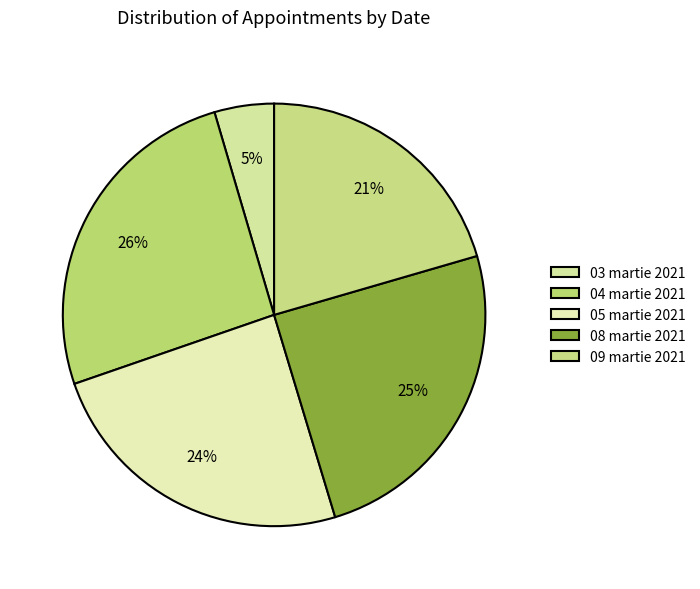

How many segments does this pie chart have?

5